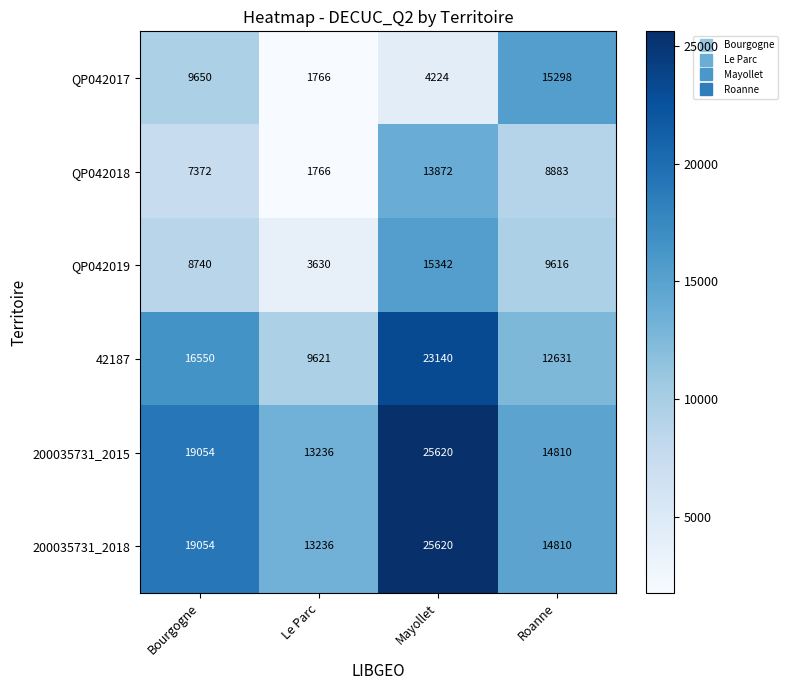

What is the difference between the 200035731_2018 values at Roanne and Mayollet?

10810